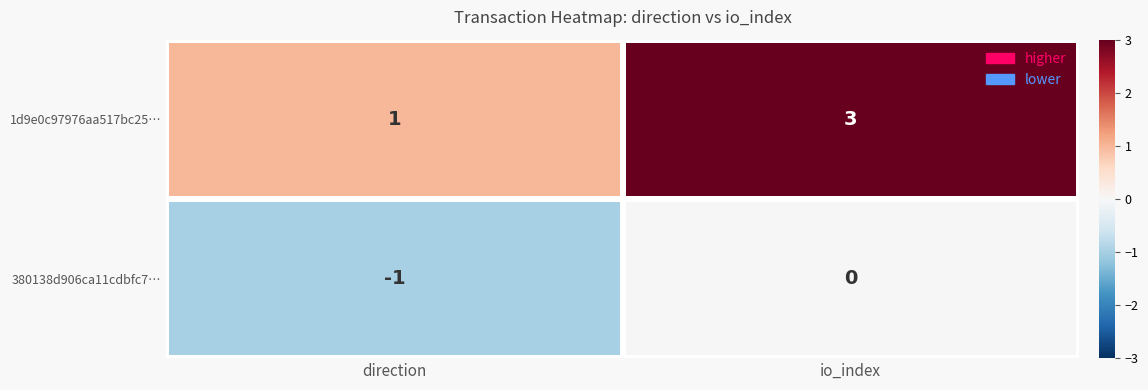

Where is 1d9e0c97976aa517bc25… nearest to the value 2?

direction